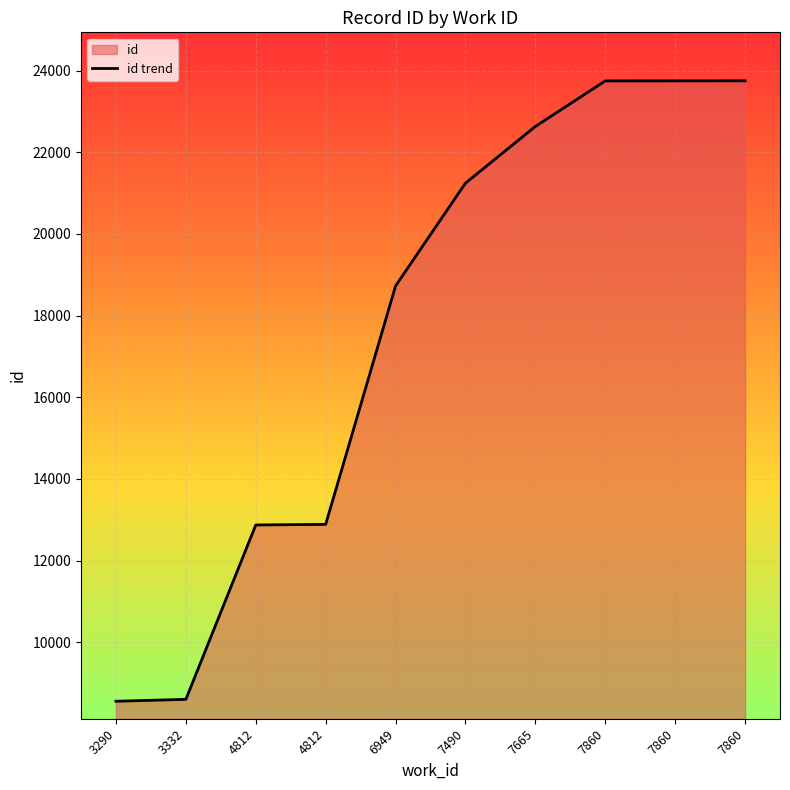

How many values are below 21245?

5